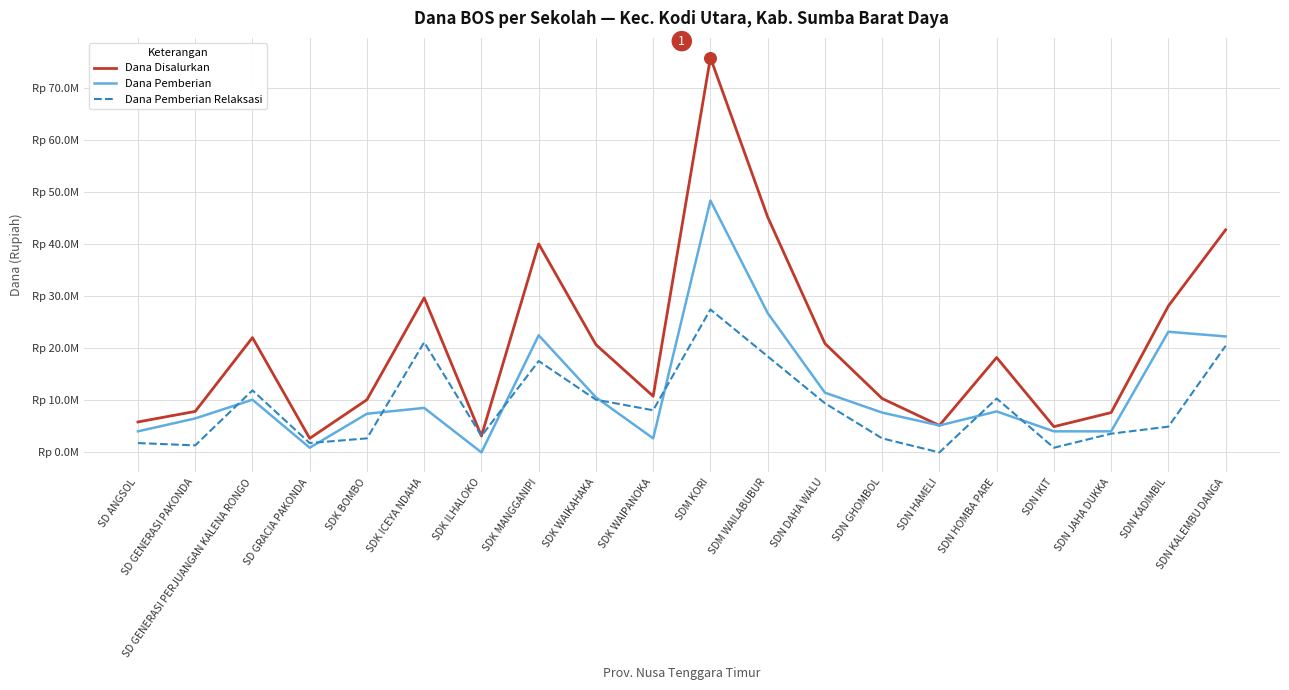

At which category is the sum across all series the highest?

SDM KORI